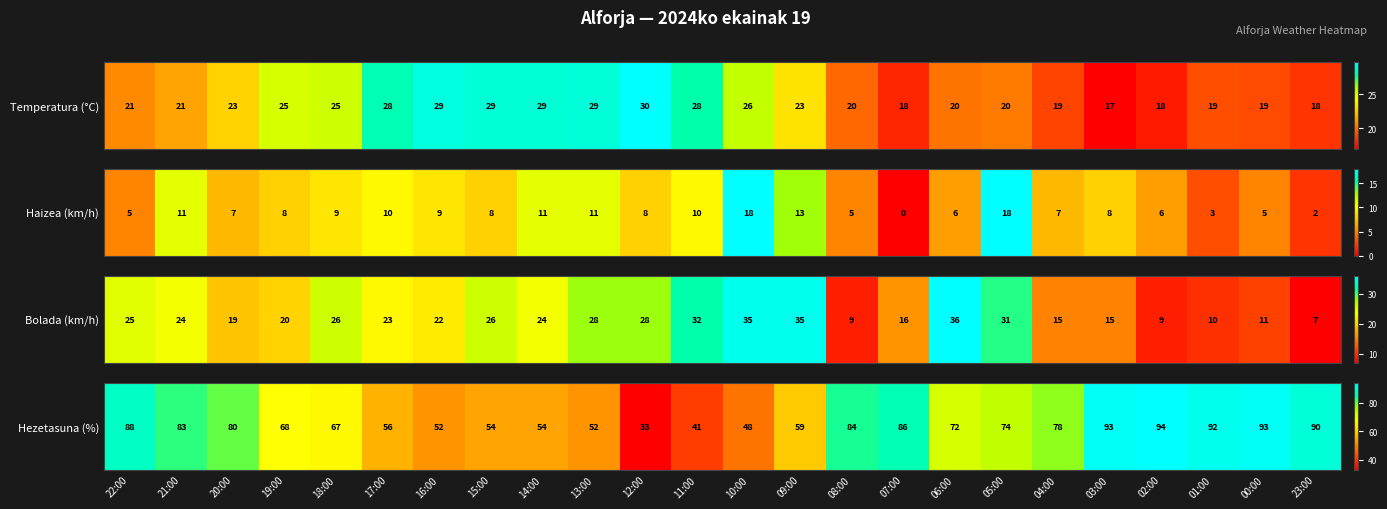

Rank the categories by value from lowest to highest.

12:00, 11:00, 10:00, 16:00, 13:00, 15:00, 14:00, 17:00, 09:00, 18:00, 19:00, 06:00, 05:00, 04:00, 20:00, 21:00, 08:00, 07:00, 22:00, 23:00, 01:00, 03:00, 00:00, 02:00